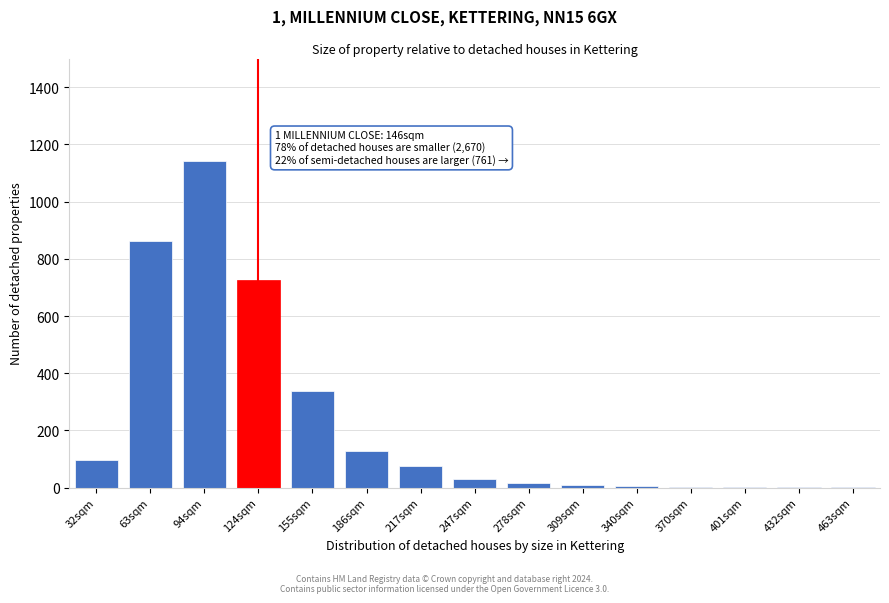

What is the change in value from 155sqm to 186sqm?

-211